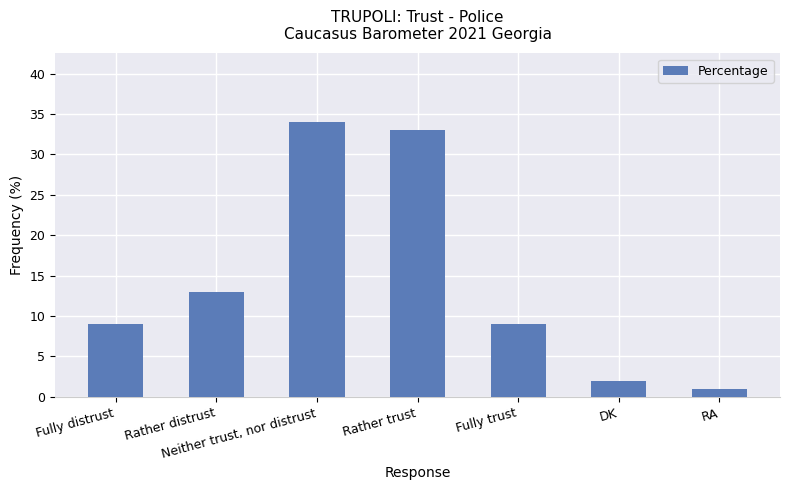

Are the bars horizontal?

No